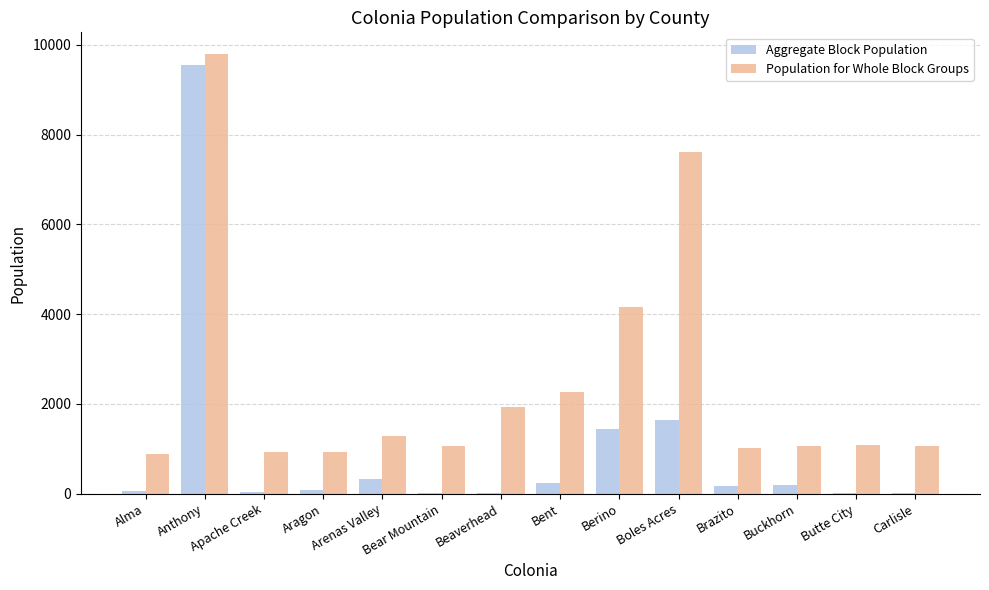

True or false: Aggregate Block Population has a value of 2326 at Berino.

False